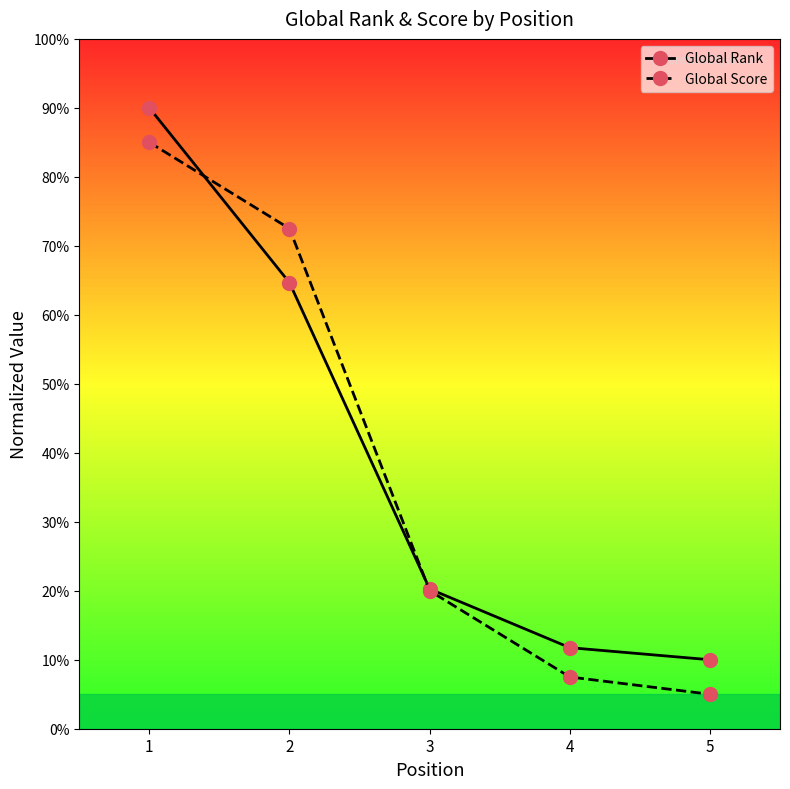

What is the spread (max minus min) of values at 4?

4.2